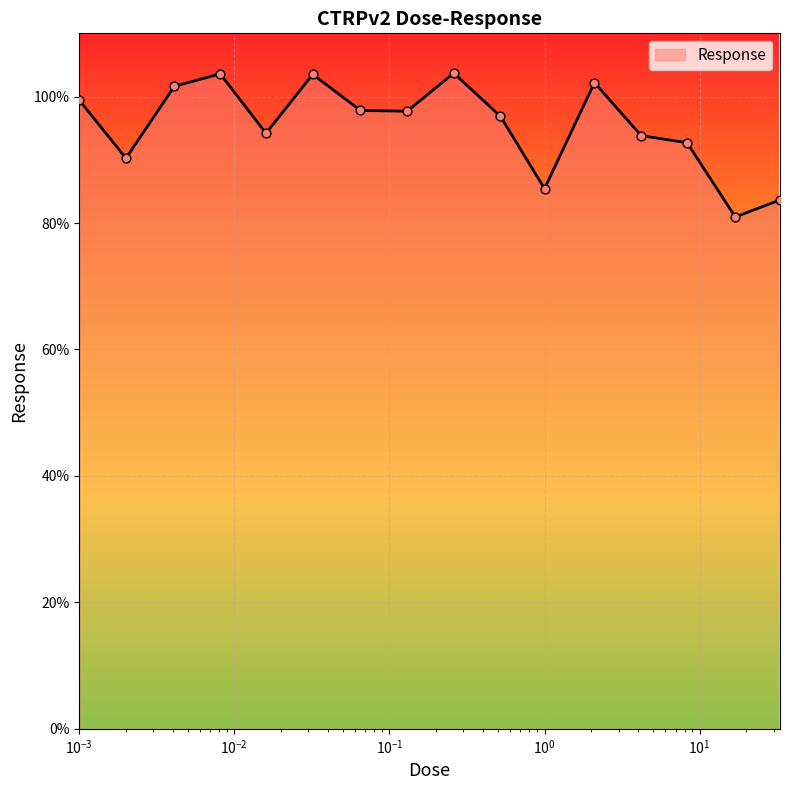

What is the smallest value displayed?

81.0